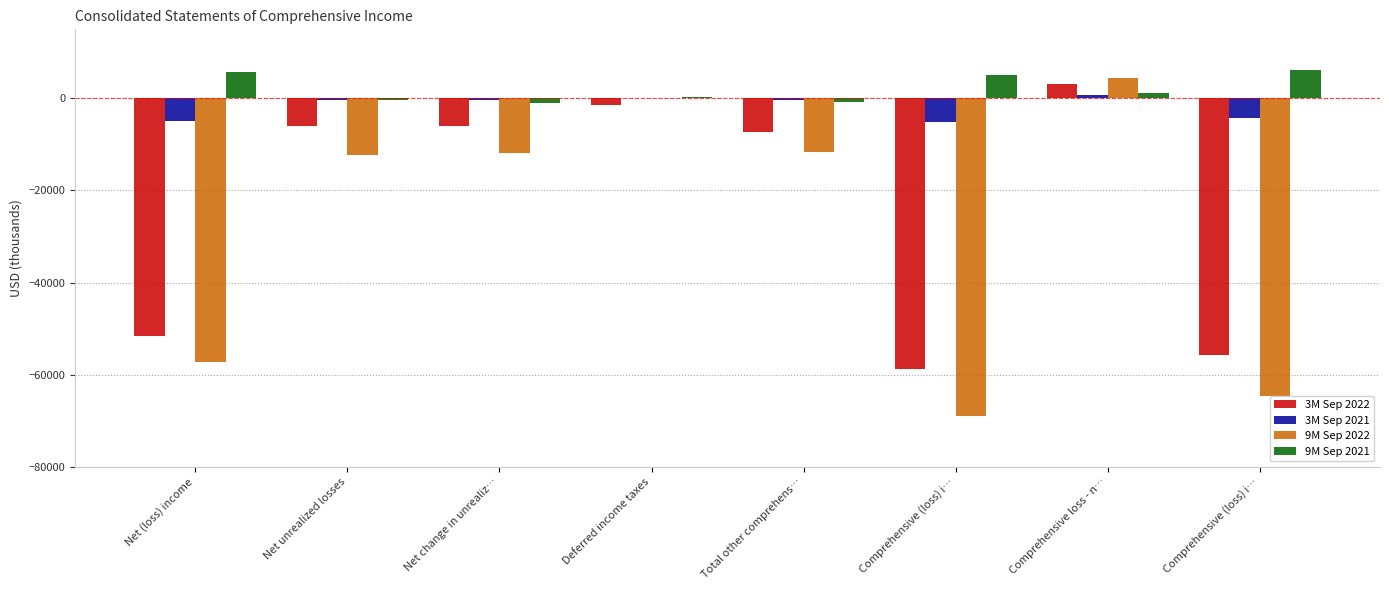

Which series has the largest total across all categories?

9M Sep 2021